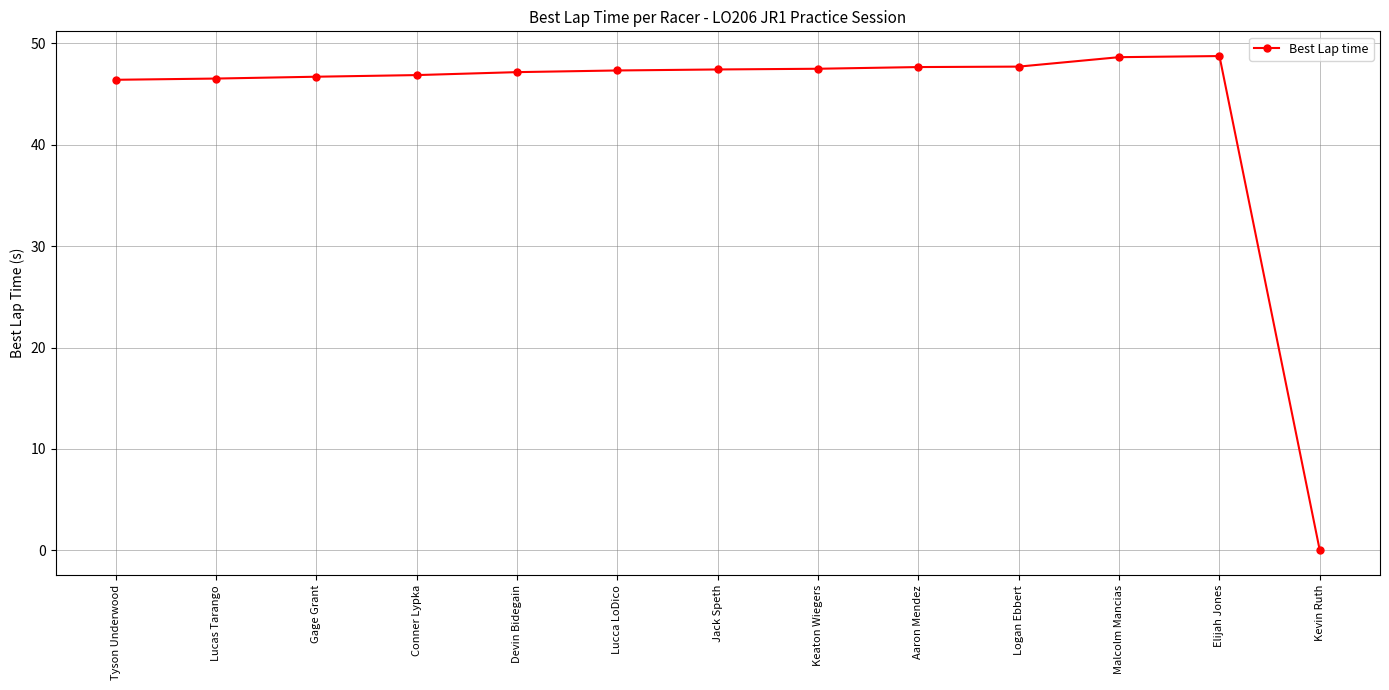

Is it true that the value at Logan Ebbert is 75.2?

False